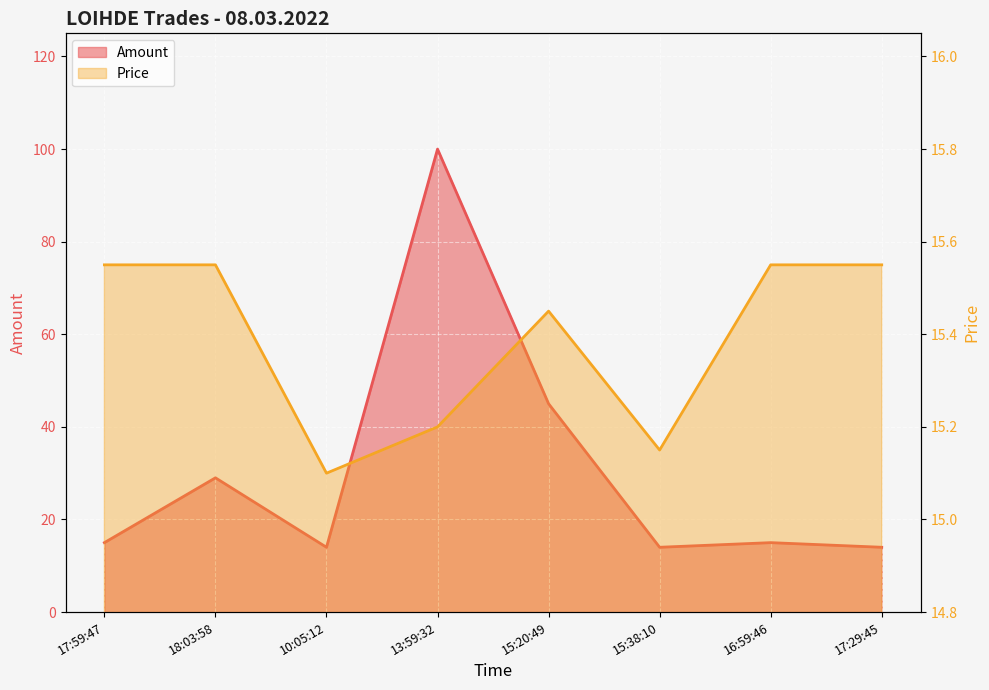

At which category does the chart reach its minimum across all series?

10:05:12